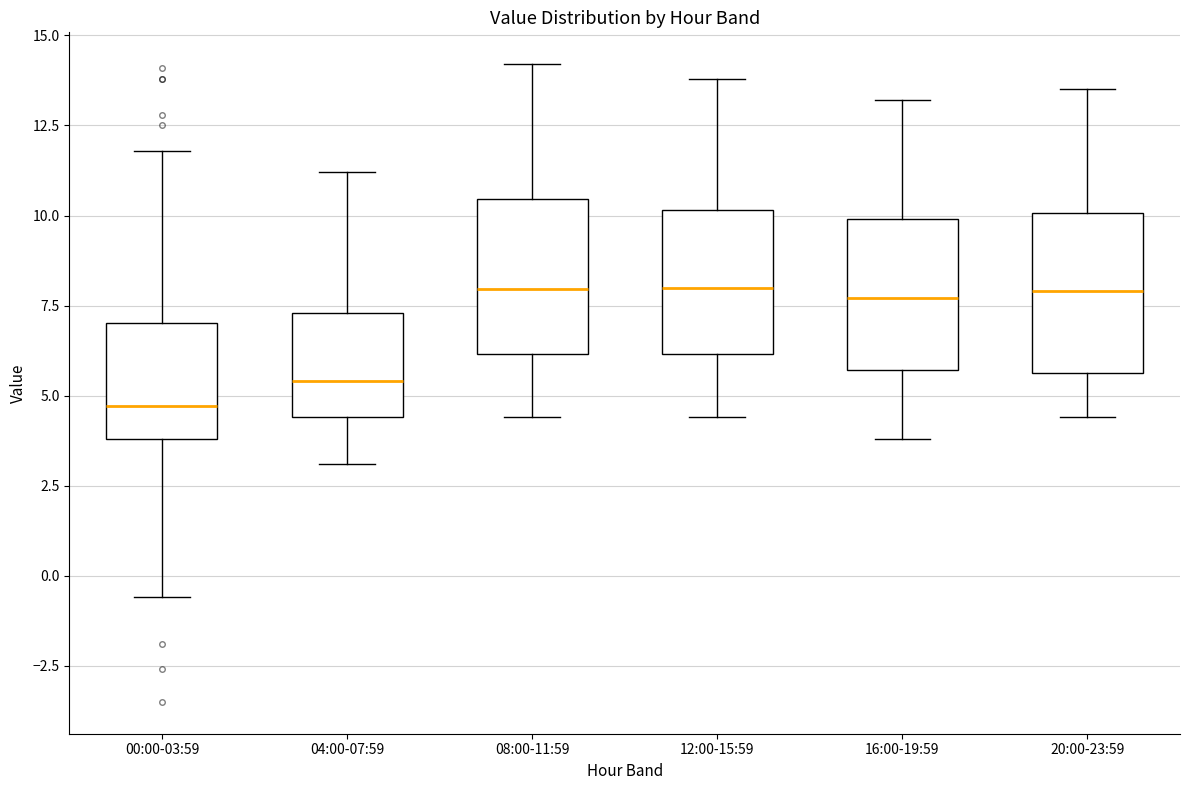

Where is the lower edge of the box for 16:00-19:59 on the y-axis? The values are not printed on the chart, so give them approximately, as read against the axis.

5.5